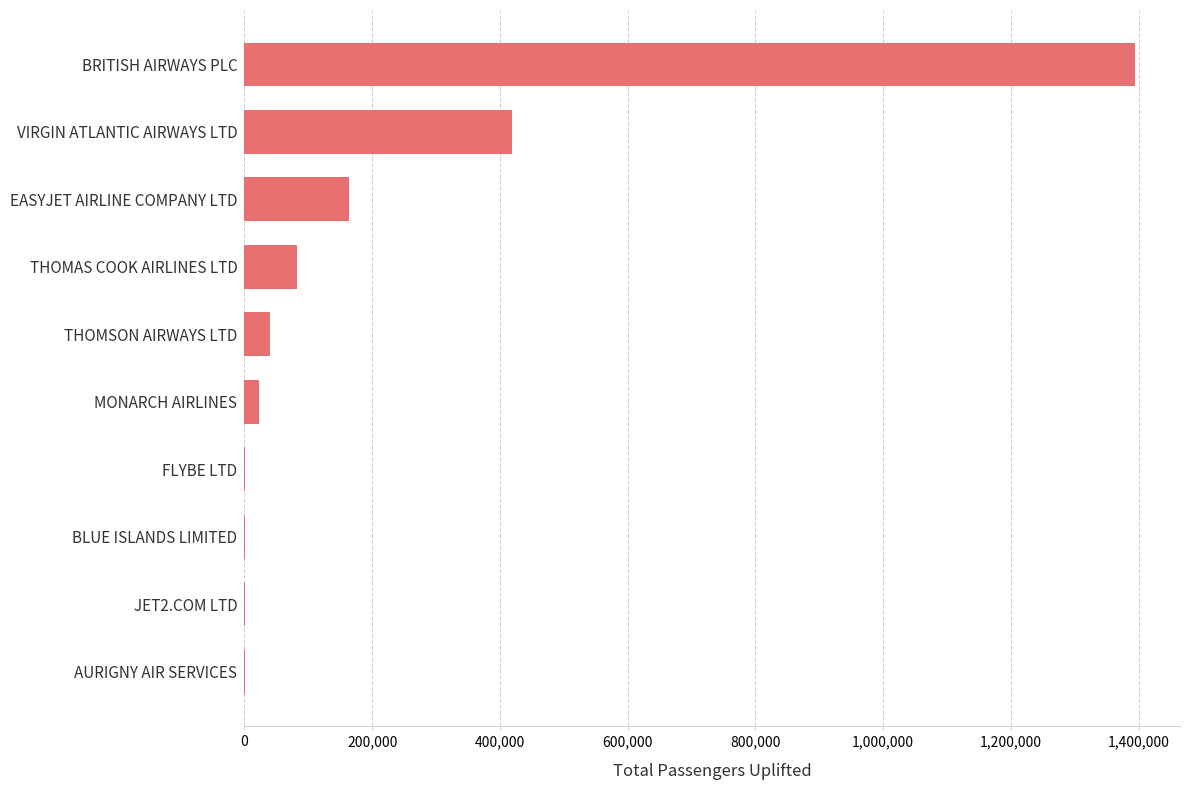

Which has a higher value, BLUE ISLANDS LIMITED or BRITISH AIRWAYS PLC?

BRITISH AIRWAYS PLC